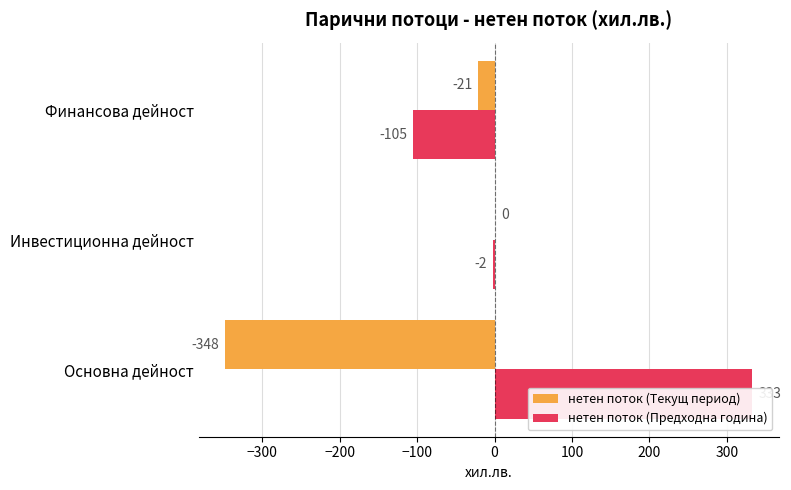

Does the chart contain stacked bars?

No